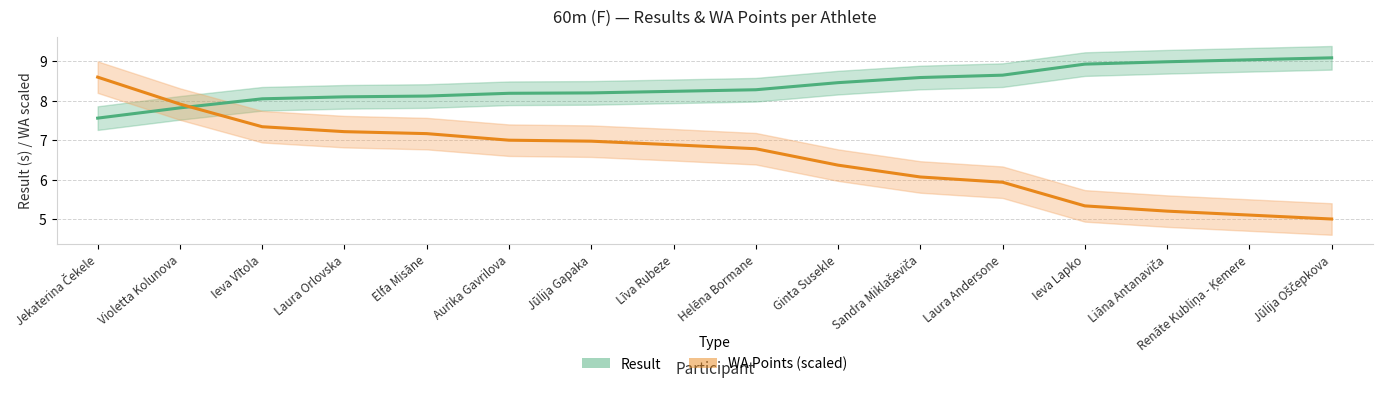

What is the difference between the Result values at Jūlija Gapaka and Jūlija Oščepkova?

0.9